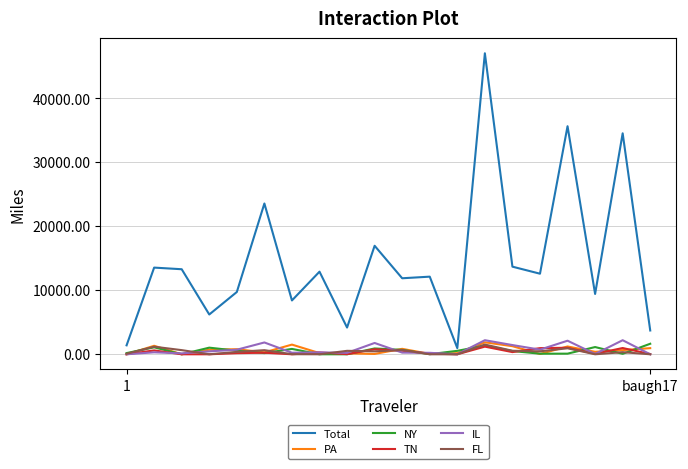

Which series has the widest spread of values?

Total